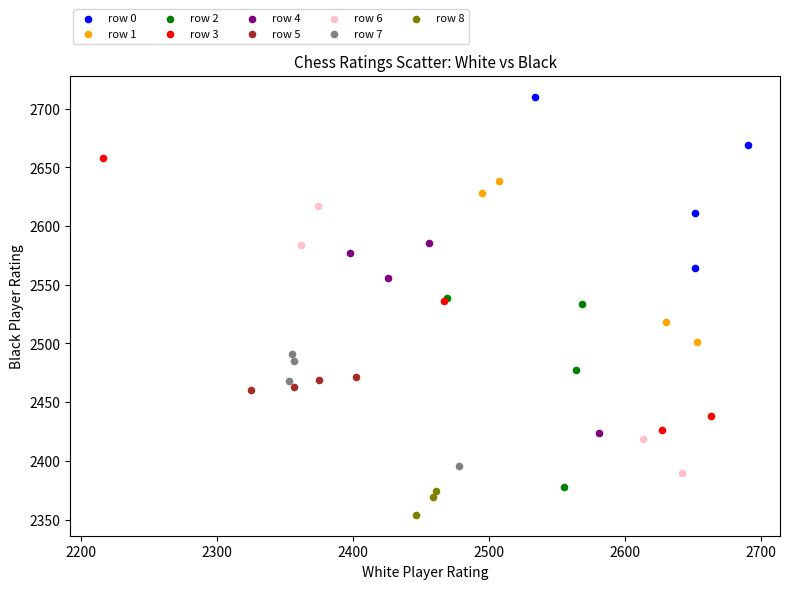

Which series reaches the maximum Y coordinate?

row 0